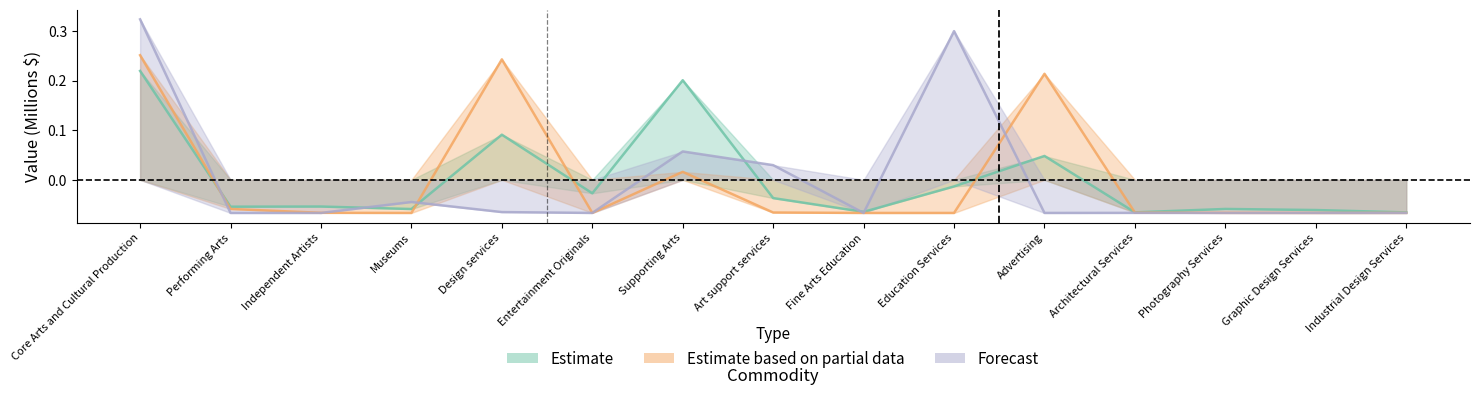

Reading right to left, extract all data points from this chart.

Estimate: Industrial Design Services=-0.1	Graphic Design Services=-0.1	Photography Services=-0.1	Architectural Services=-0.1	Advertising=0.0	Education Services=-0.0	Fine Arts Education=-0.1	Art support services=-0.0	Supporting Arts=0.2	Entertainment Originals=-0.0	Design services=0.1	Museums=-0.1	Independent Artists=-0.1	Performing Arts=-0.1	Core Arts and Cultural Production=0.2
Estimate based on partial data: Industrial Design Services=-0.1	Graphic Design Services=-0.1	Photography Services=-0.1	Architectural Services=-0.1	Advertising=0.2	Education Services=-0.1	Fine Arts Education=-0.1	Art support services=-0.1	Supporting Arts=0.0	Entertainment Originals=-0.1	Design services=0.2	Museums=-0.1	Independent Artists=-0.1	Performing Arts=-0.1	Core Arts and Cultural Production=0.3
Forecast: Industrial Design Services=-0.1	Graphic Design Services=-0.1	Photography Services=-0.1	Architectural Services=-0.1	Advertising=-0.1	Education Services=0.3	Fine Arts Education=-0.1	Art support services=0.0	Supporting Arts=0.1	Entertainment Originals=-0.1	Design services=-0.1	Museums=-0.0	Independent Artists=-0.1	Performing Arts=-0.1	Core Arts and Cultural Production=0.3